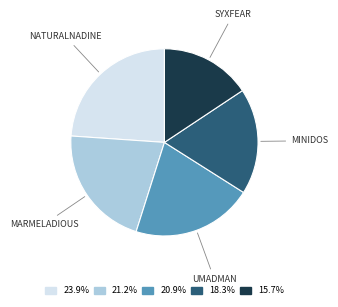

Is there any slice that represents more than half of the pie?

No